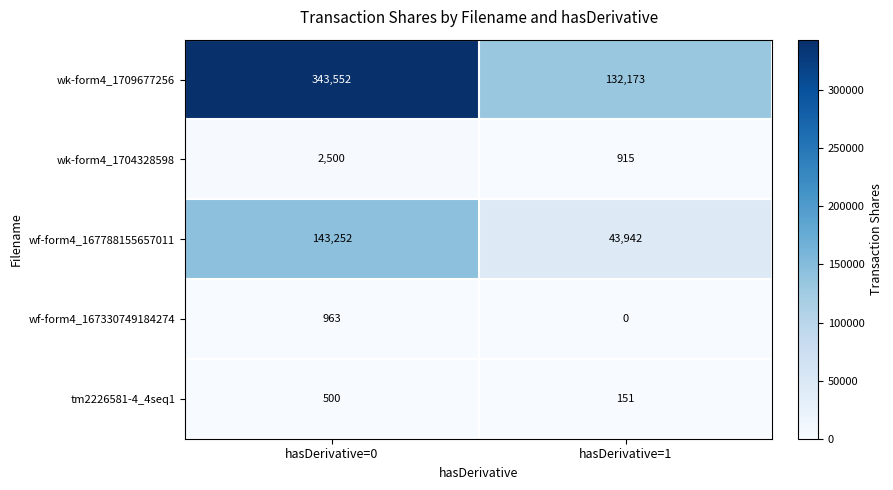

What is the average value of the wk-form4_1704328598 series?

1708